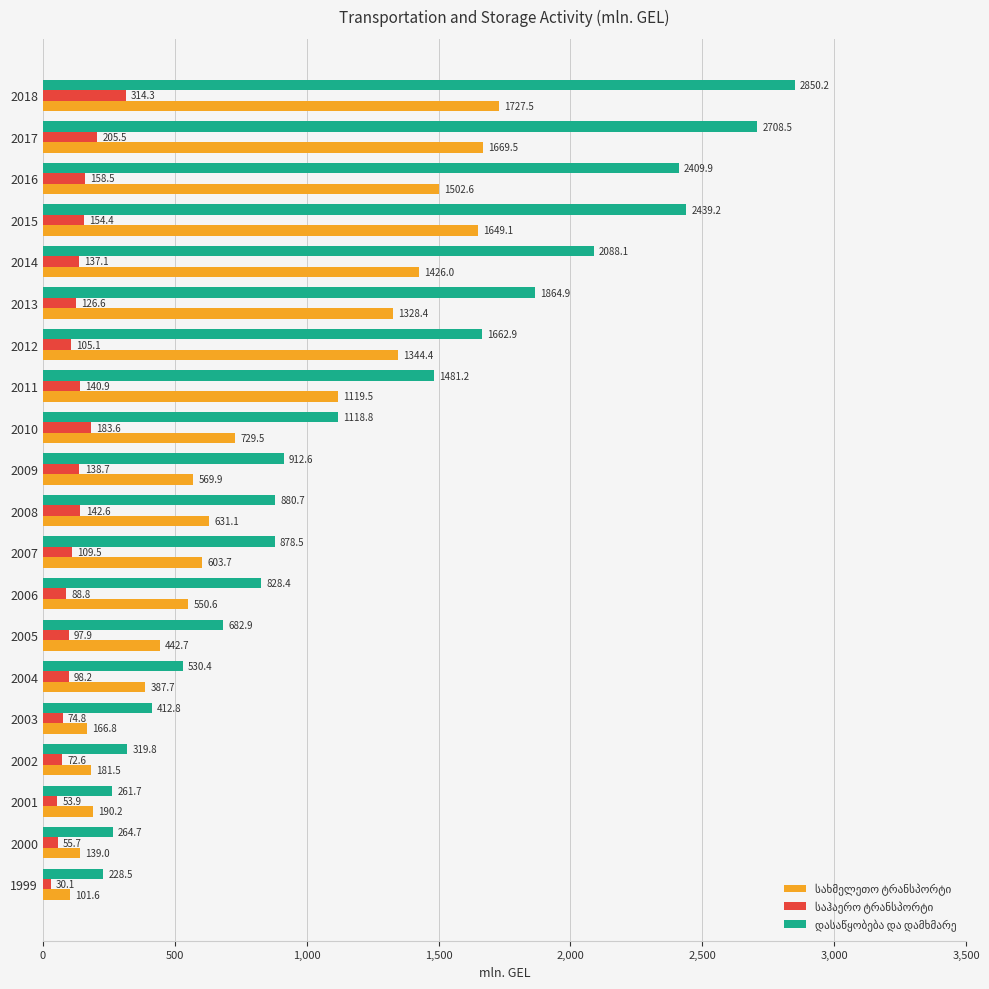

At which category does the chart reach its minimum across all series?

1999